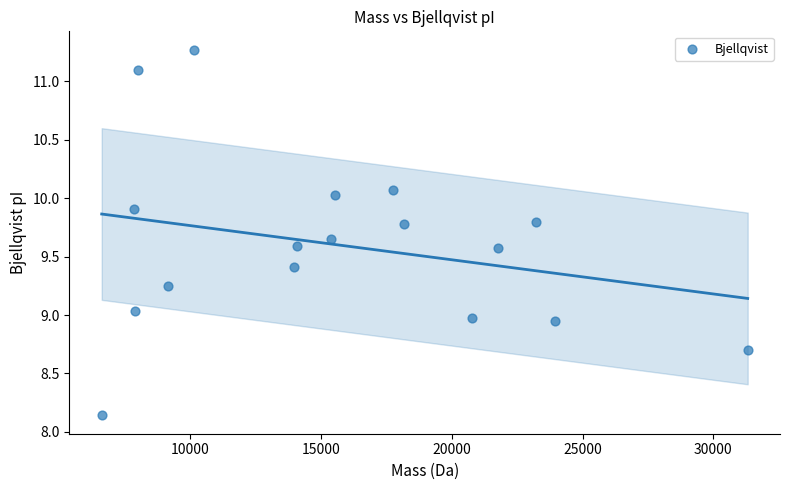

What is the range of X values (max minus min)?

24680.7